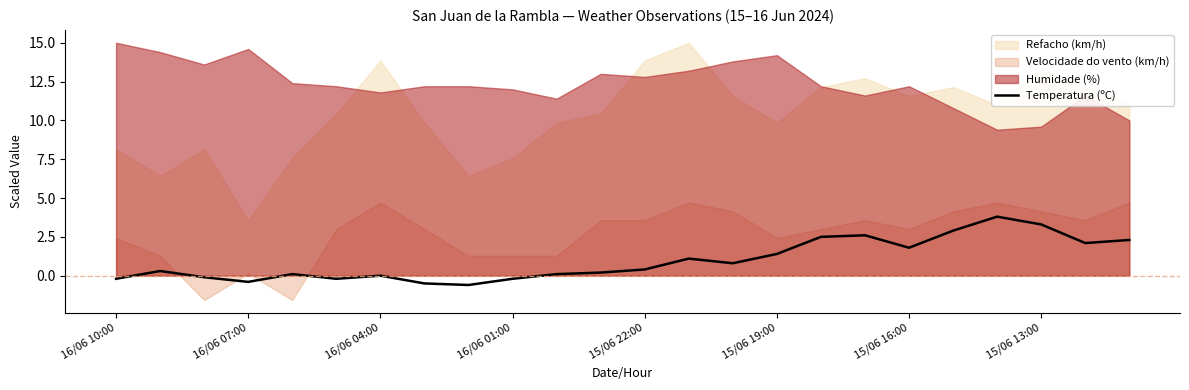

Is it true that Temperatura (ºC) equals 0.3 at 15/06 19:00?

False